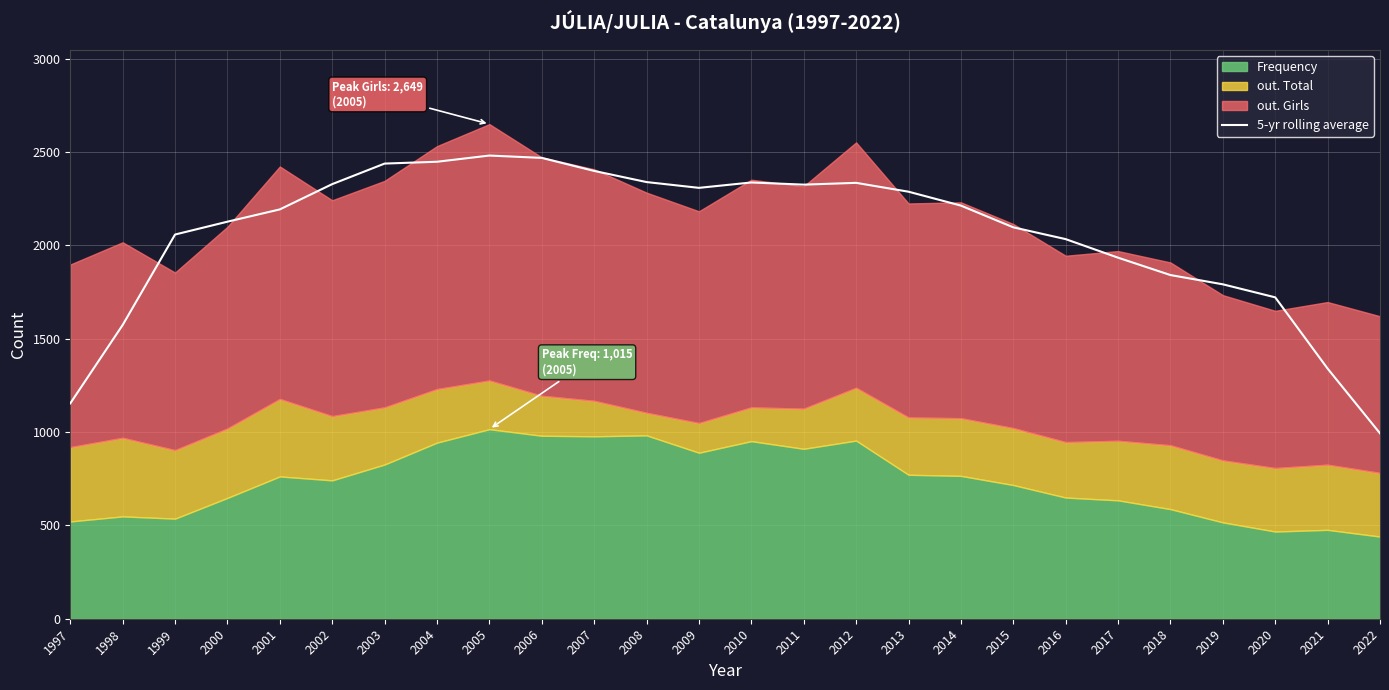

True or false: the data has more than 2 interior local peaks.

True